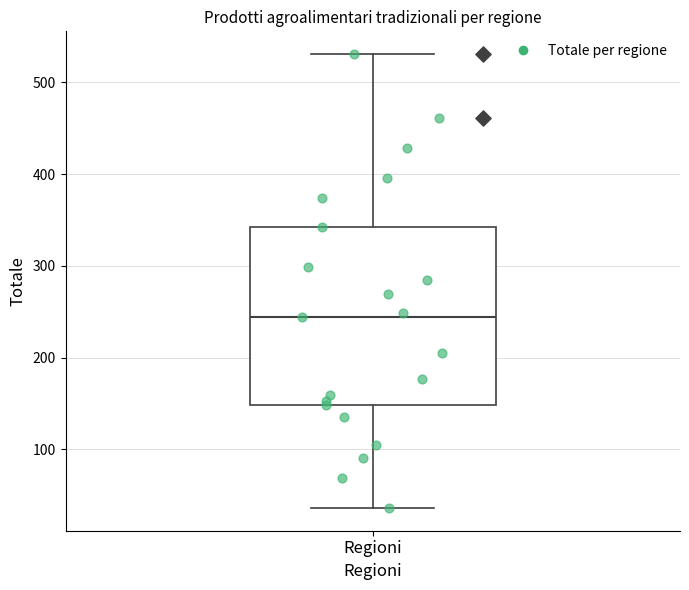

Where does the lower whisker of the box for Regioni end on the y-axis? The values are not printed on the chart, so give them approximately, as read against the axis.

40